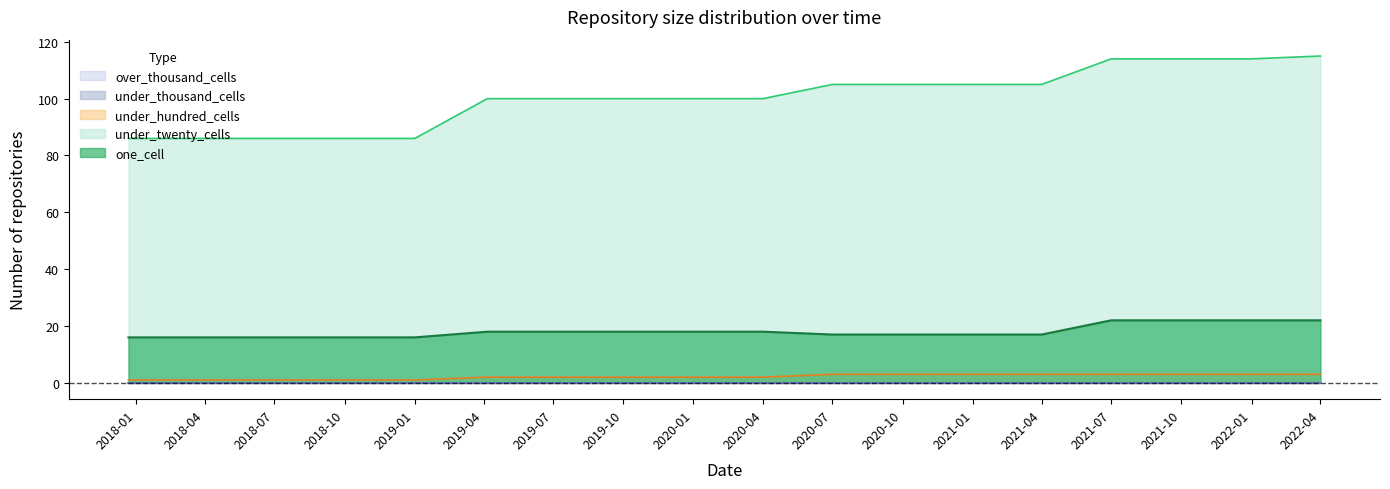

At which label does under_hundred_cells reach its minimum?

2017-12-22